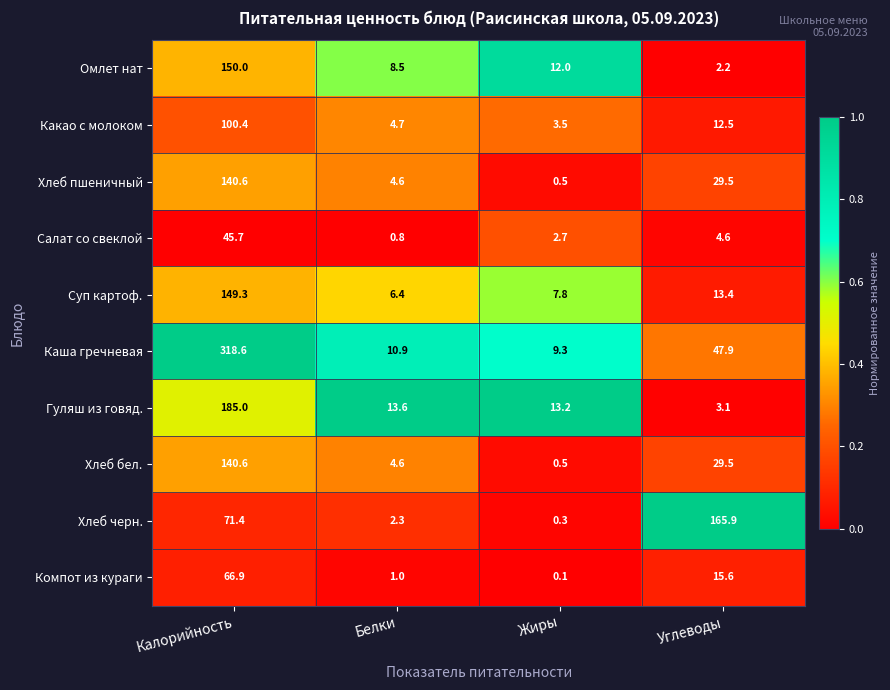

Which label corresponds to the largest value in the chart?

Калорийность